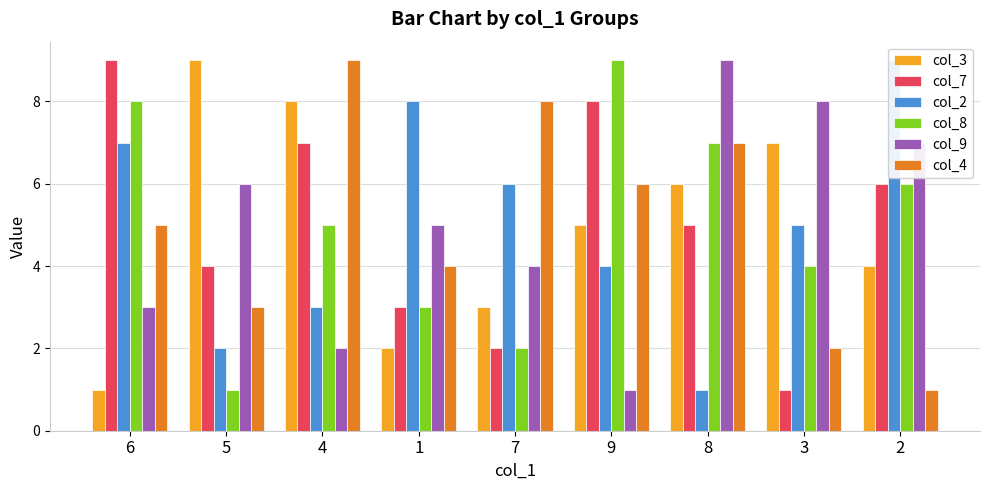

What is the value of the col_9 bar at the 1st from the left?

3